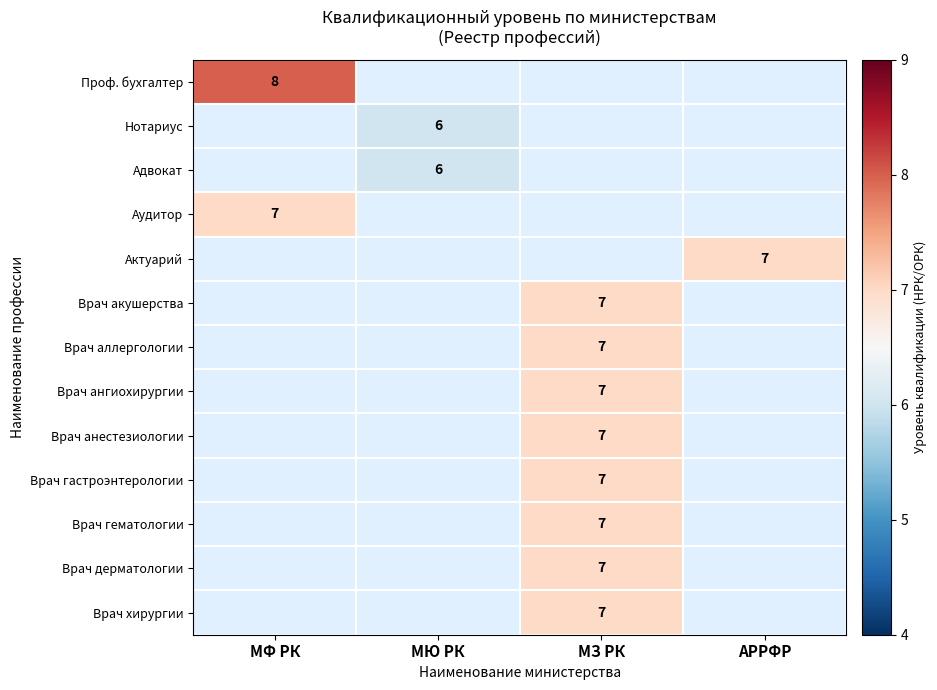

Which category has the lowest value across all series?

МЮ РК